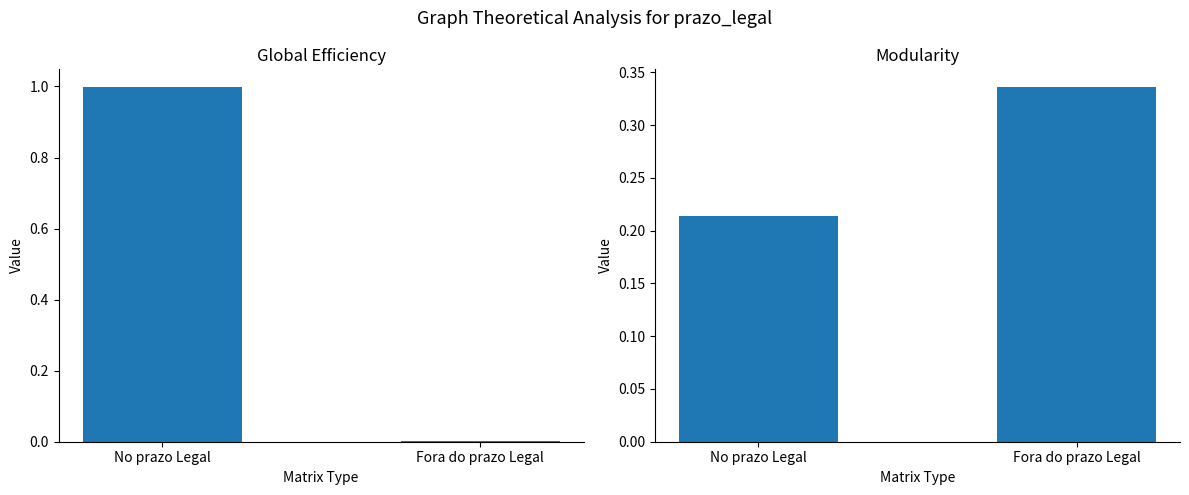

Which category has the highest value across all series?

No prazo Legal